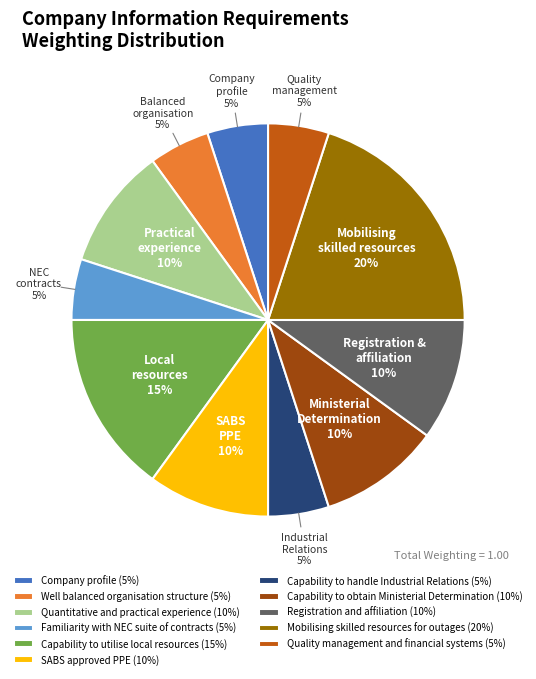

Which category has the biggest portion of the pie?

Mobilising skilled resources for outages